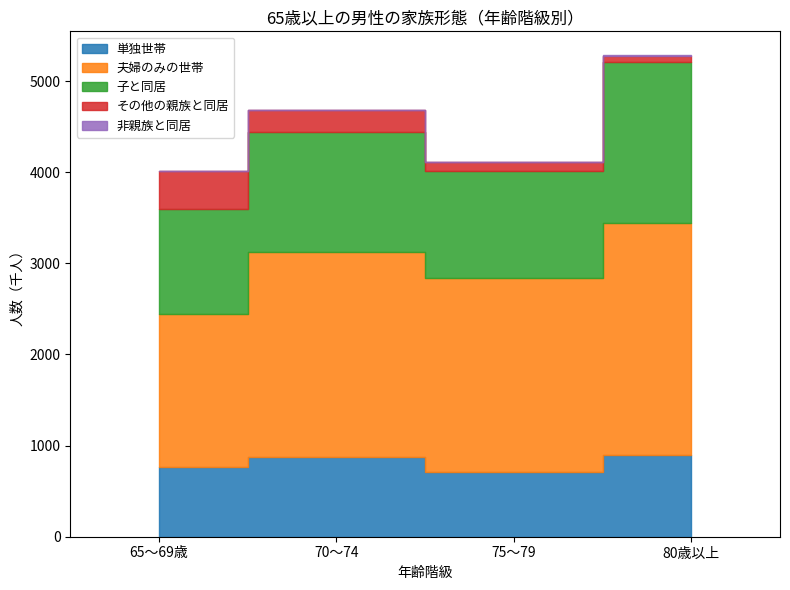

True or false: 子と同居 and その他の親族と同居 cross at least once.

False